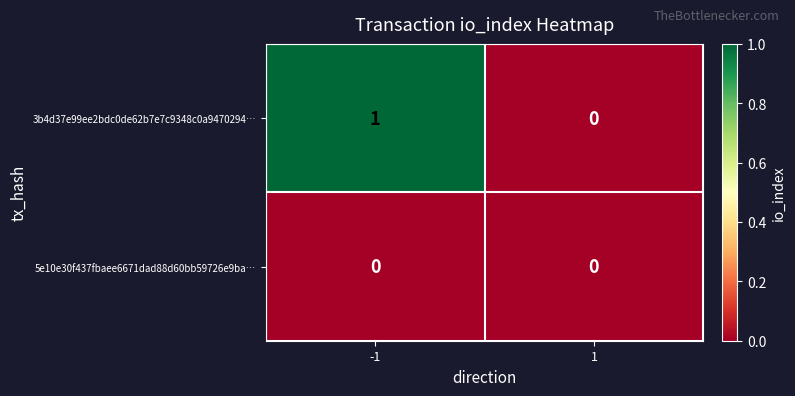

List the series in order of their overall mean, highest first.

3b4d37e99ee2bdc0de62b7e7c9348c0a9470294…, 5e10e30f437fbaee6671dad88d60bb59726e9ba…